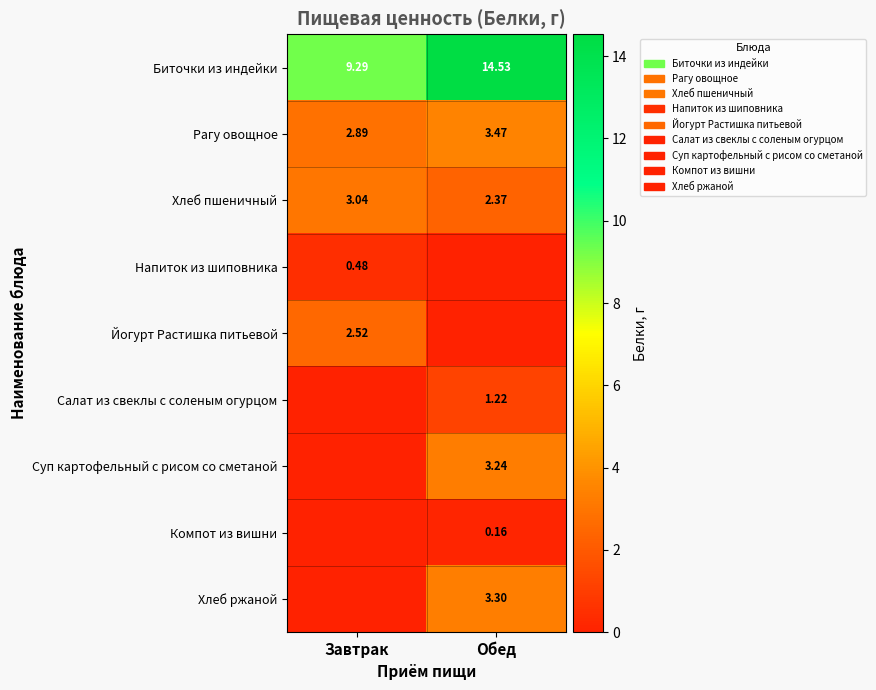

At which label is Рагу овощное closest to 3?

Завтрак